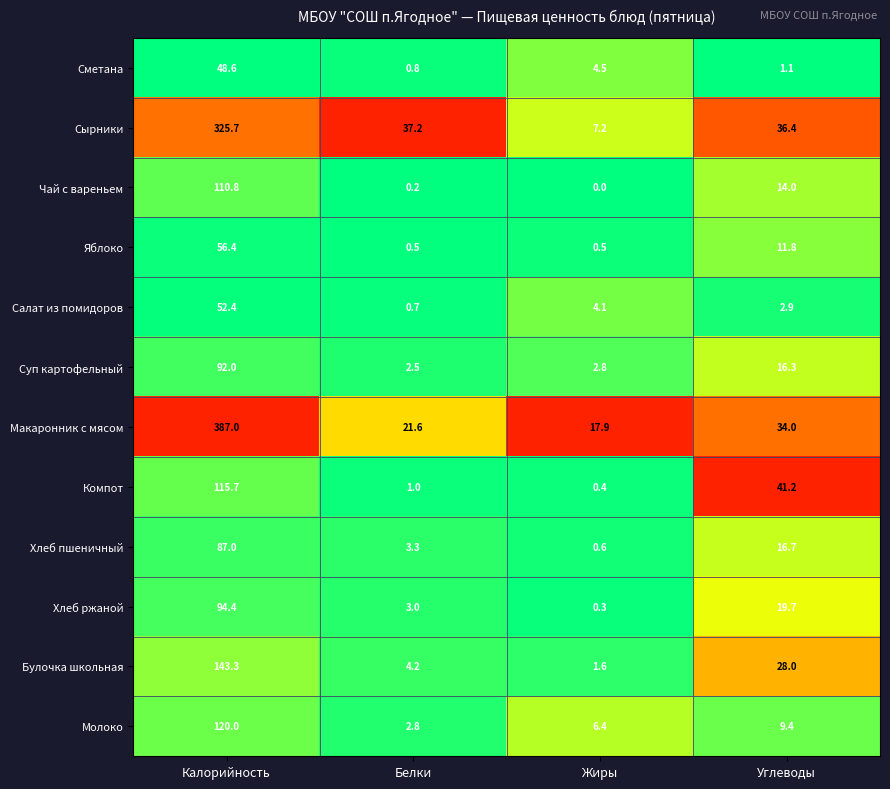

The value of Макаронник с мясом at Белки is 31.6. True or false?

False